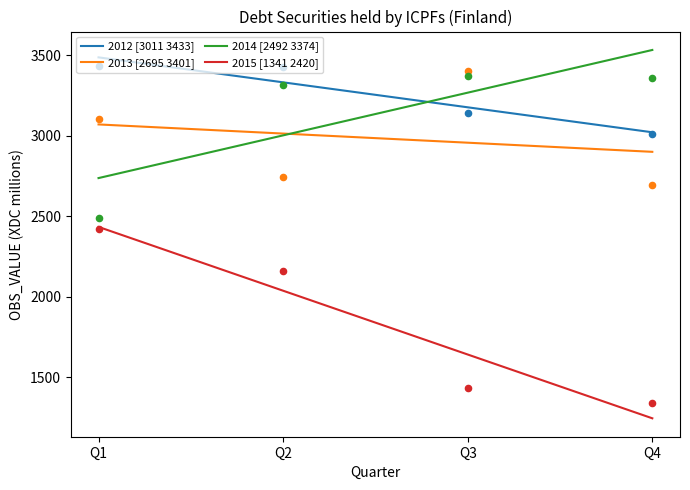

At how many categories does at least one series exceed 3048?

4